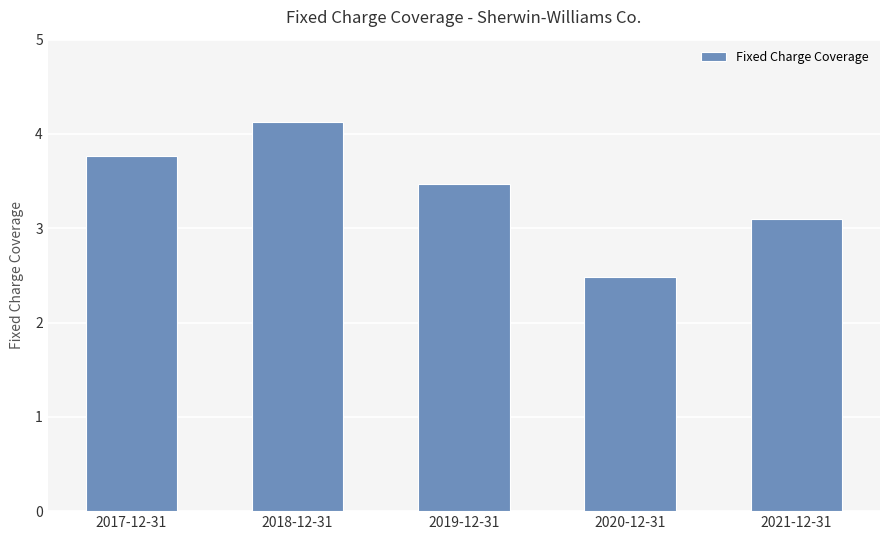

Rank the categories by value from highest to lowest.

2018-12-31, 2017-12-31, 2019-12-31, 2021-12-31, 2020-12-31